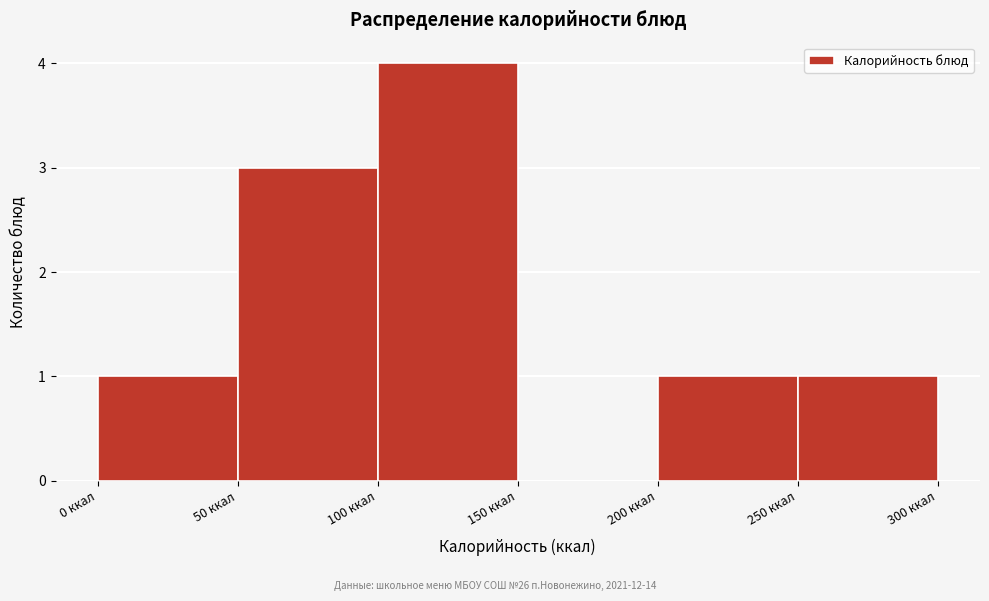

Over which range of the x-axis is the bar tallest?

100 to 150